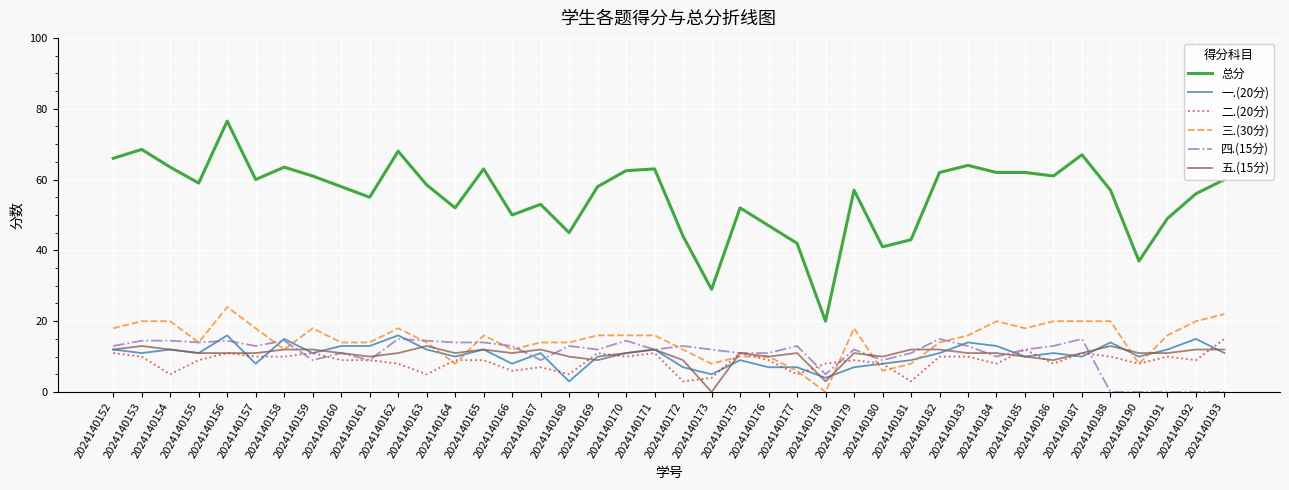

What is the difference between the maximum and second lowest values in the 五.(15分) series?

10.0